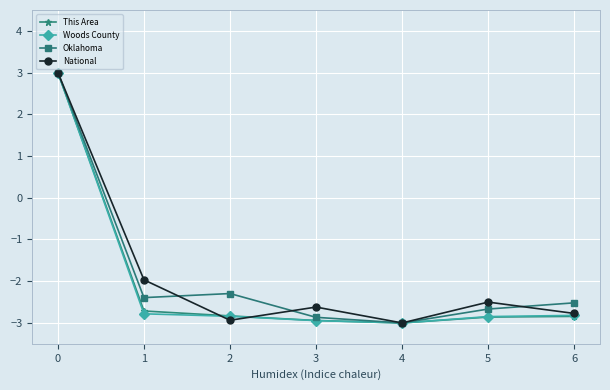

How many lines are shown in the chart?

4